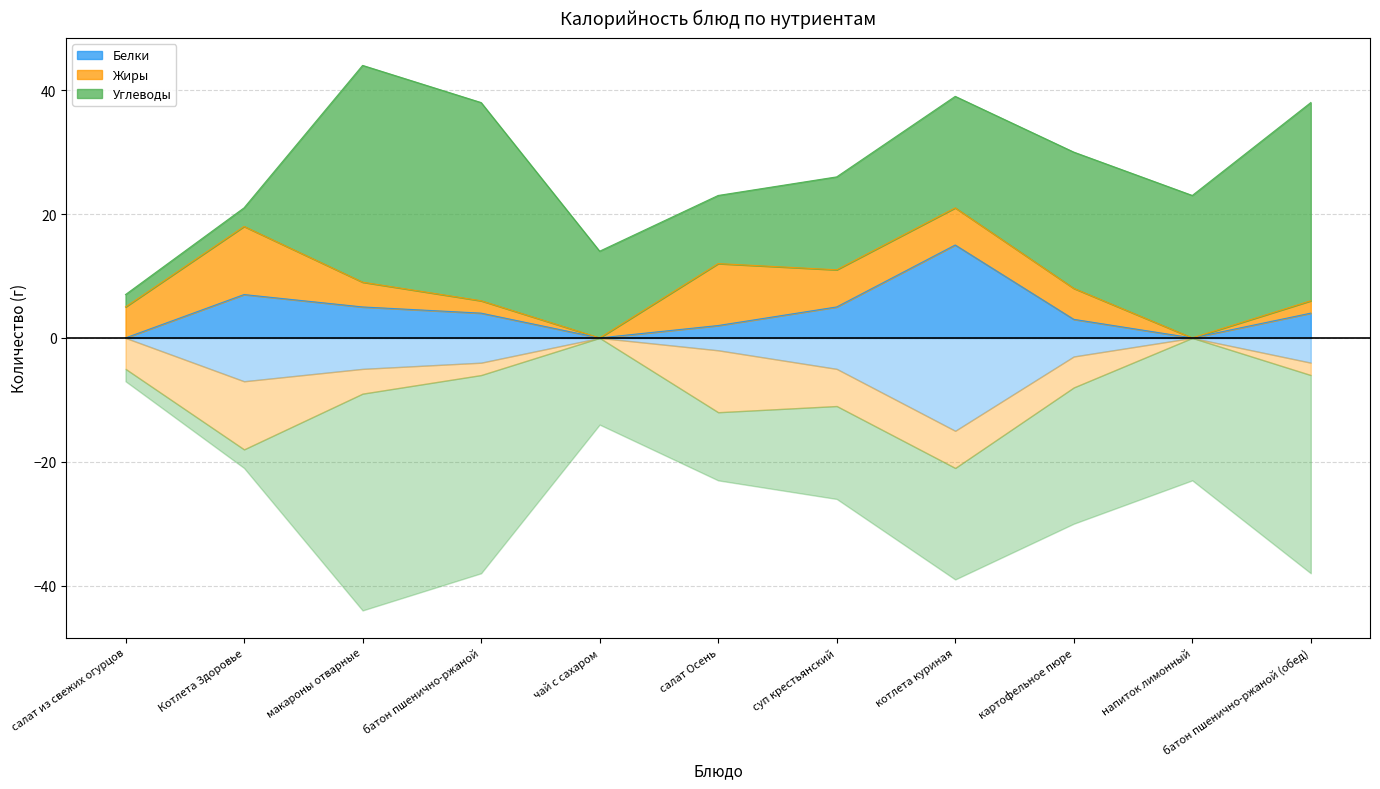

Reading left to right, extract all data points from this chart.

Белки: салат из свежих огурцов=0	Котлета Здоровье=7	макароны отварные=5	батон пшенично-ржаной=4	чай с сахаром=0	салат Осень=2	суп крестьянский=5	котлета куриная=15	картофельное пюре=3	напиток лимонный=0	батон пшенично-ржаной (обед)=4
Жиры: салат из свежих огурцов=5	Котлета Здоровье=11	макароны отварные=4	батон пшенично-ржаной=2	чай с сахаром=0	салат Осень=10	суп крестьянский=6	котлета куриная=6	картофельное пюре=5	напиток лимонный=0	батон пшенично-ржаной (обед)=2
Углеводы: салат из свежих огурцов=2	Котлета Здоровье=3	макароны отварные=35	батон пшенично-ржаной=32	чай с сахаром=14	салат Осень=11	суп крестьянский=15	котлета куриная=18	картофельное пюре=22	напиток лимонный=23	батон пшенично-ржаной (обед)=32